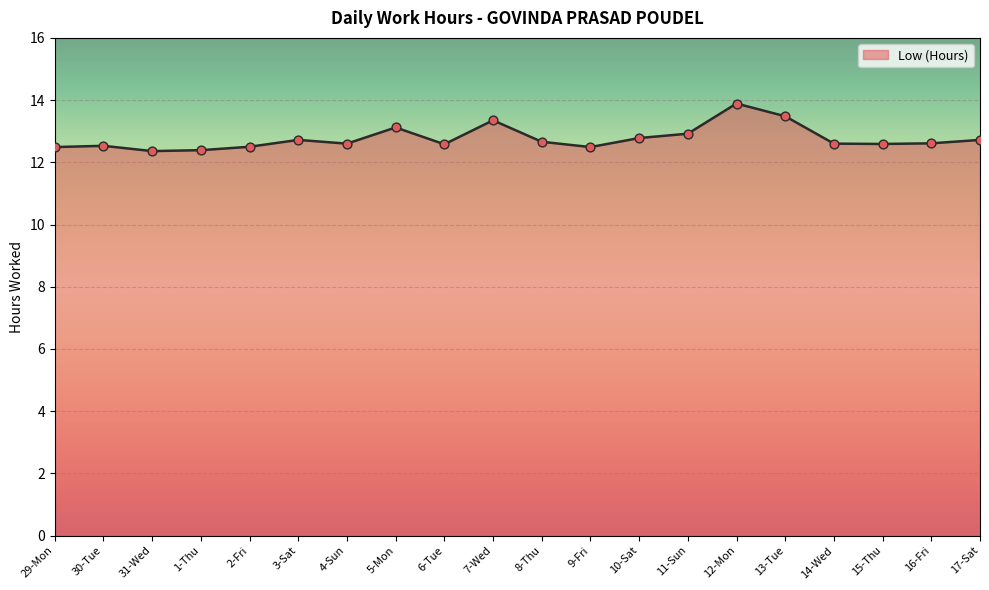

Approximately how many times larger is the value at 13-Tue compared to 11-Sun?

1.0